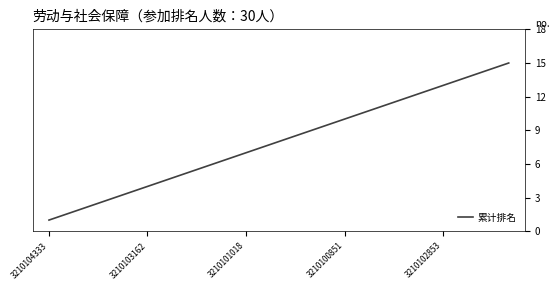

What is the maximum value shown in the chart?

15